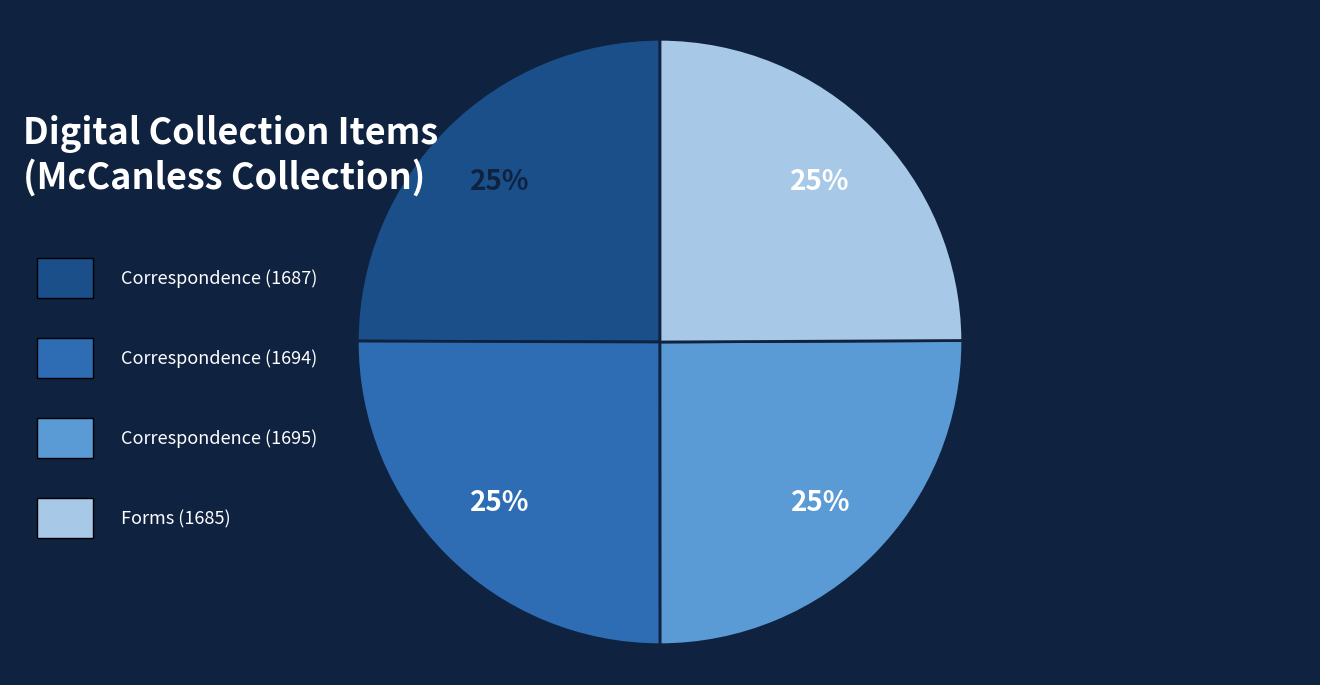

To the nearest percent, what is the average slice percentage?

25%